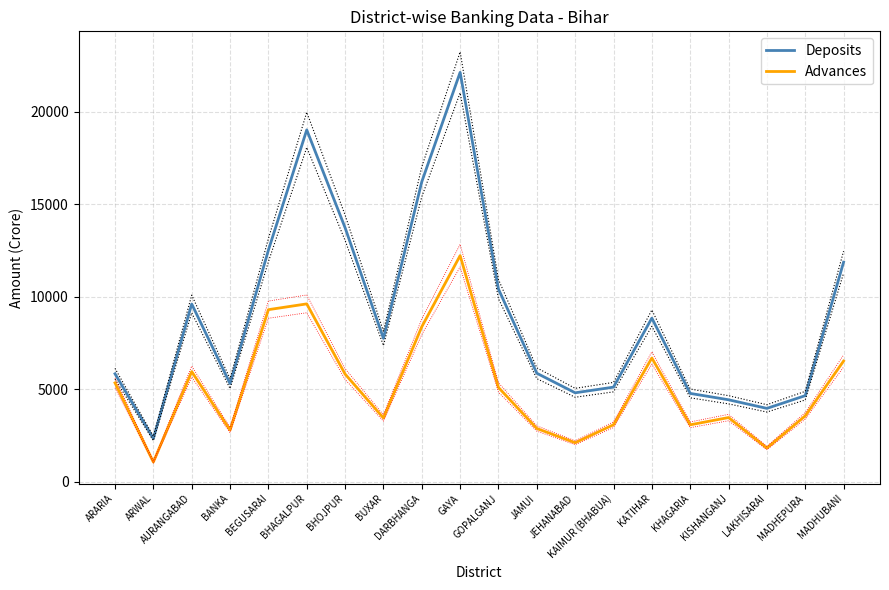

Rank the categories by Deposits value from highest to lowest.

GAYA, BHAGALPUR, DARBHANGA, BHOJPUR, BEGUSARAI, MADHUBANI, GOPALGANJ, AURANGABAD, KATIHAR, BUXAR, JAMUI, ARARIA, BANKA, KAIMUR (BHABUA), JEHANABAD, KHAGARIA, MADHEPURA, KISHANGANJ, LAKHISARAI, ARWAL